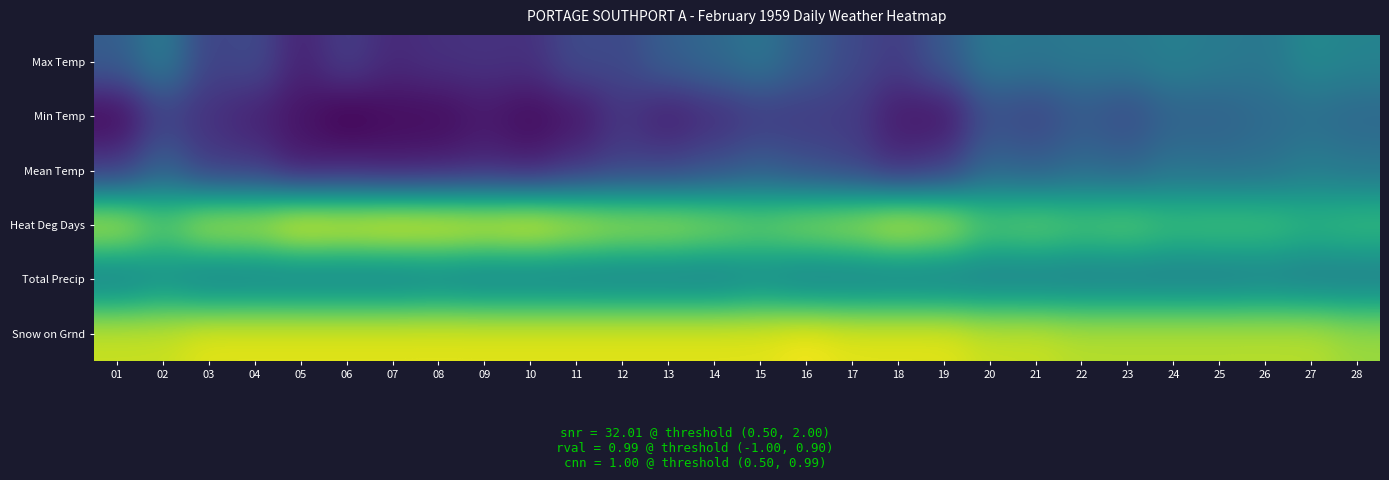

Between 14 and 01, which is larger?

14